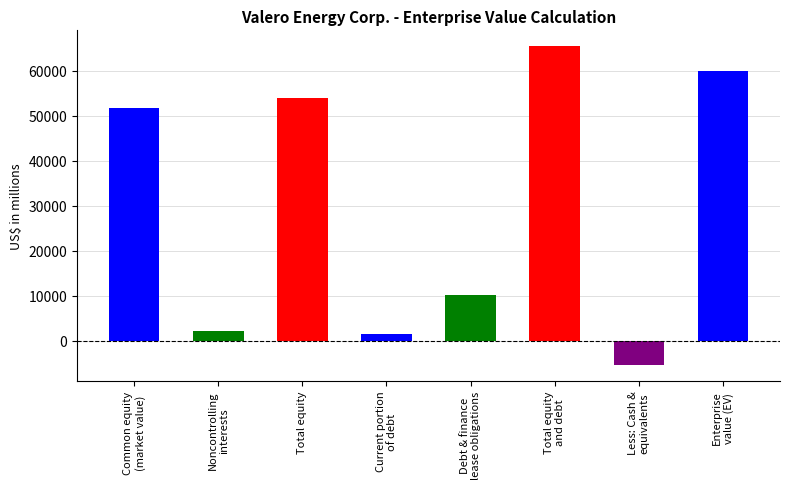

Is it true that the value at Less: Cash &
equivalents is -5424?

True